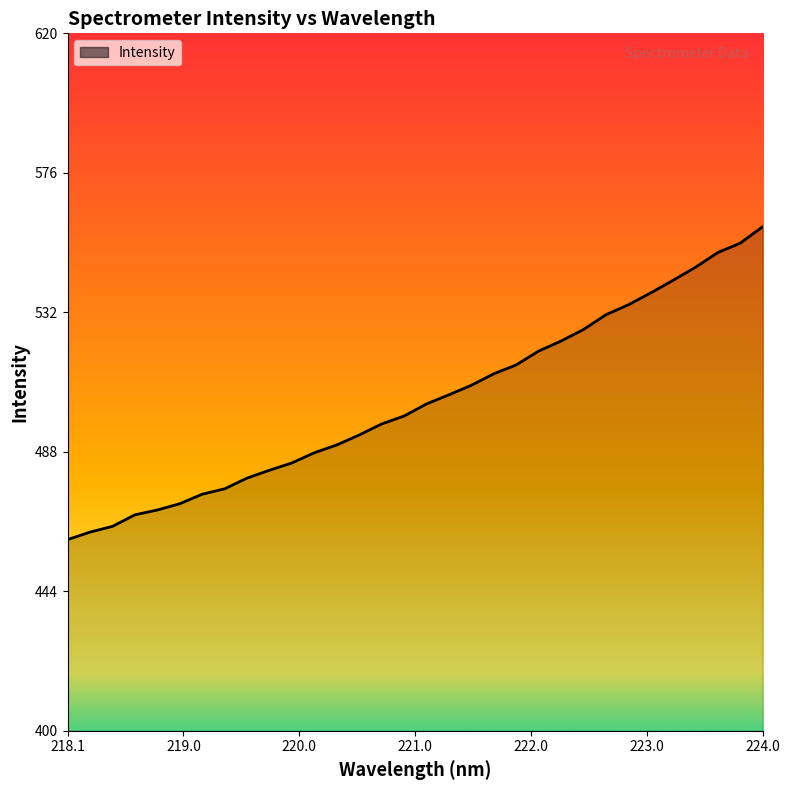

What is the difference between the maximum and minimum values?

98.7